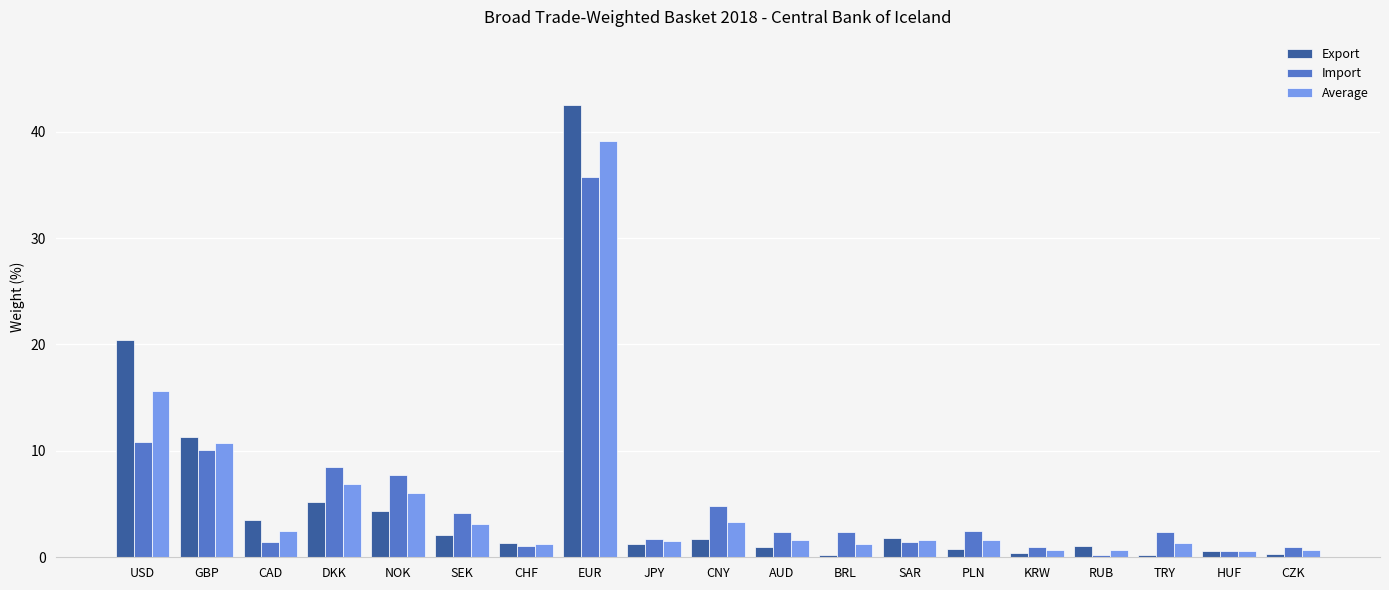

What is the lowest value of the Import series?

0.2